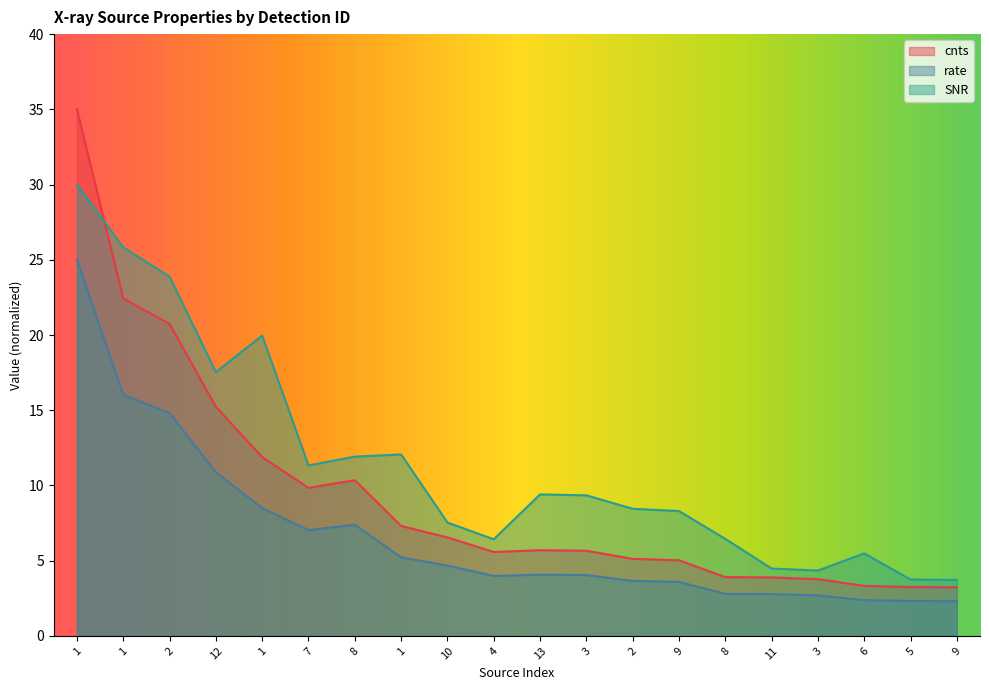

What is the difference between the SNR values at 8 and 9?

3.6